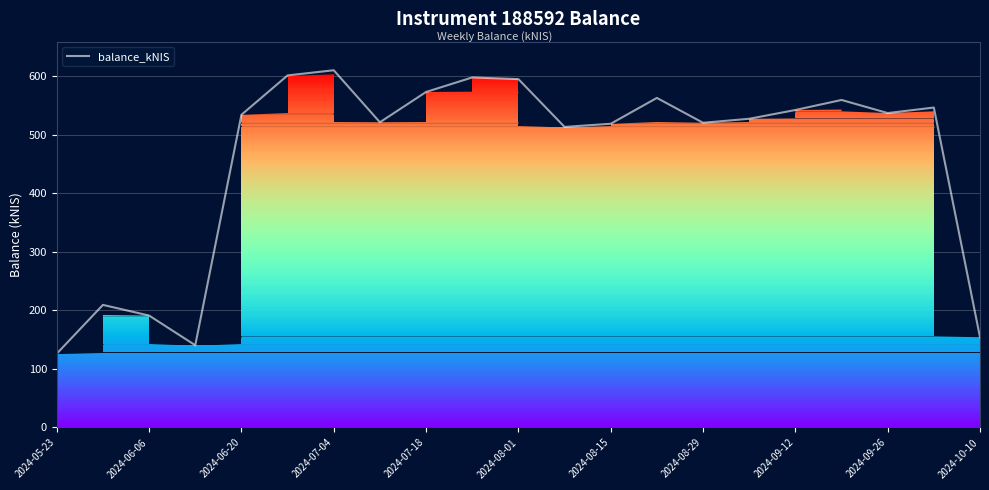

What is the maximum value shown in the chart?

610.1